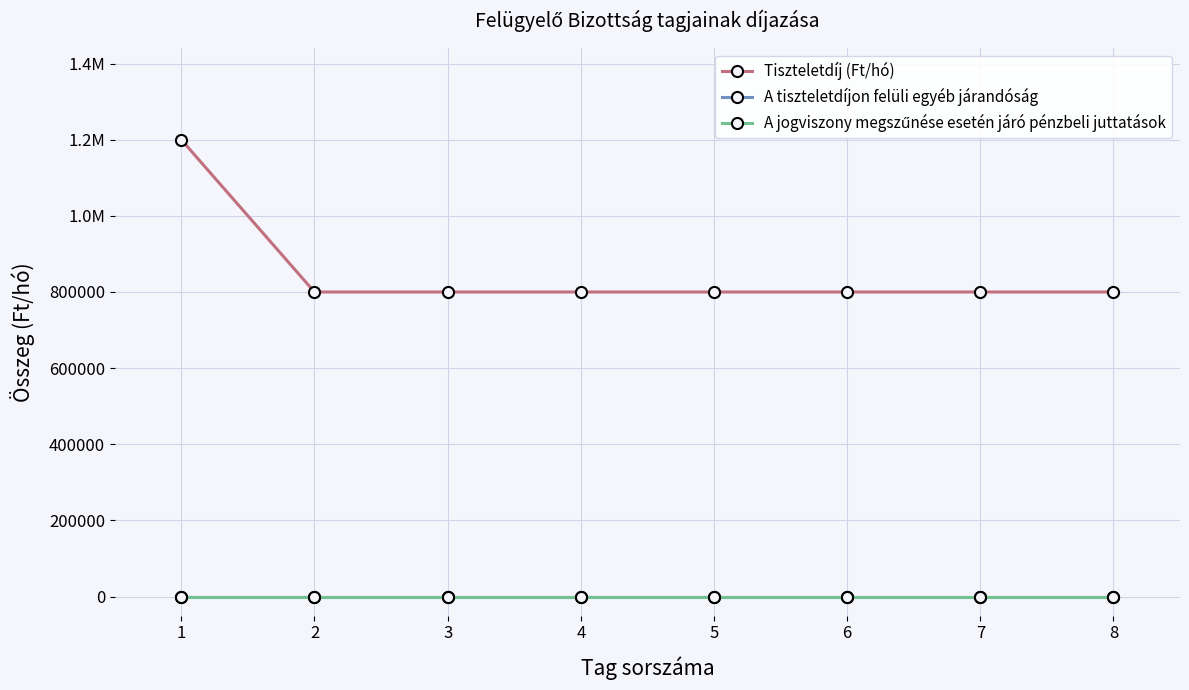

Is this an area chart (filled region under the line)?

No